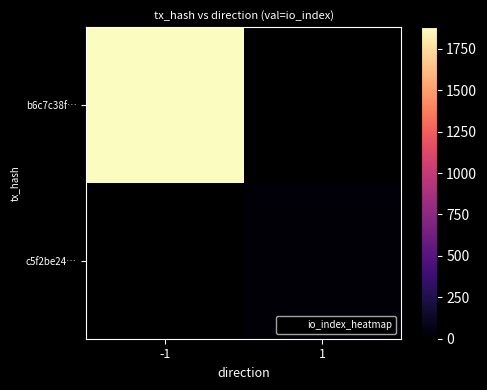

List the series in order of their overall mean, highest first.

b6c7c38f…, c5f2be24…